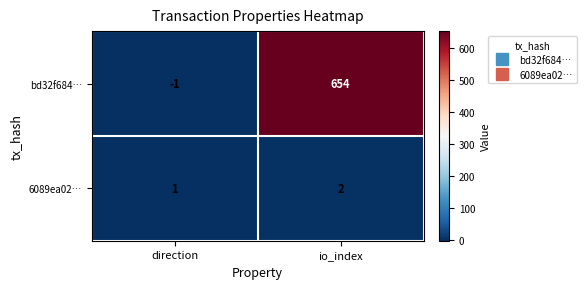

What is the difference between the highest and lowest values at io_index?

652